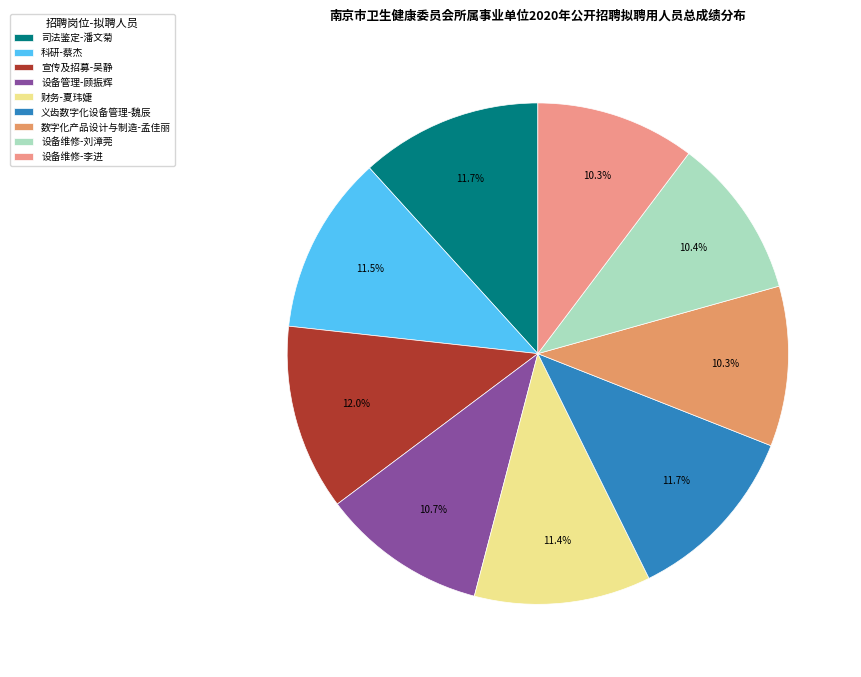

How much of the chart is everything except 财务-夏玮婕?

88.6%